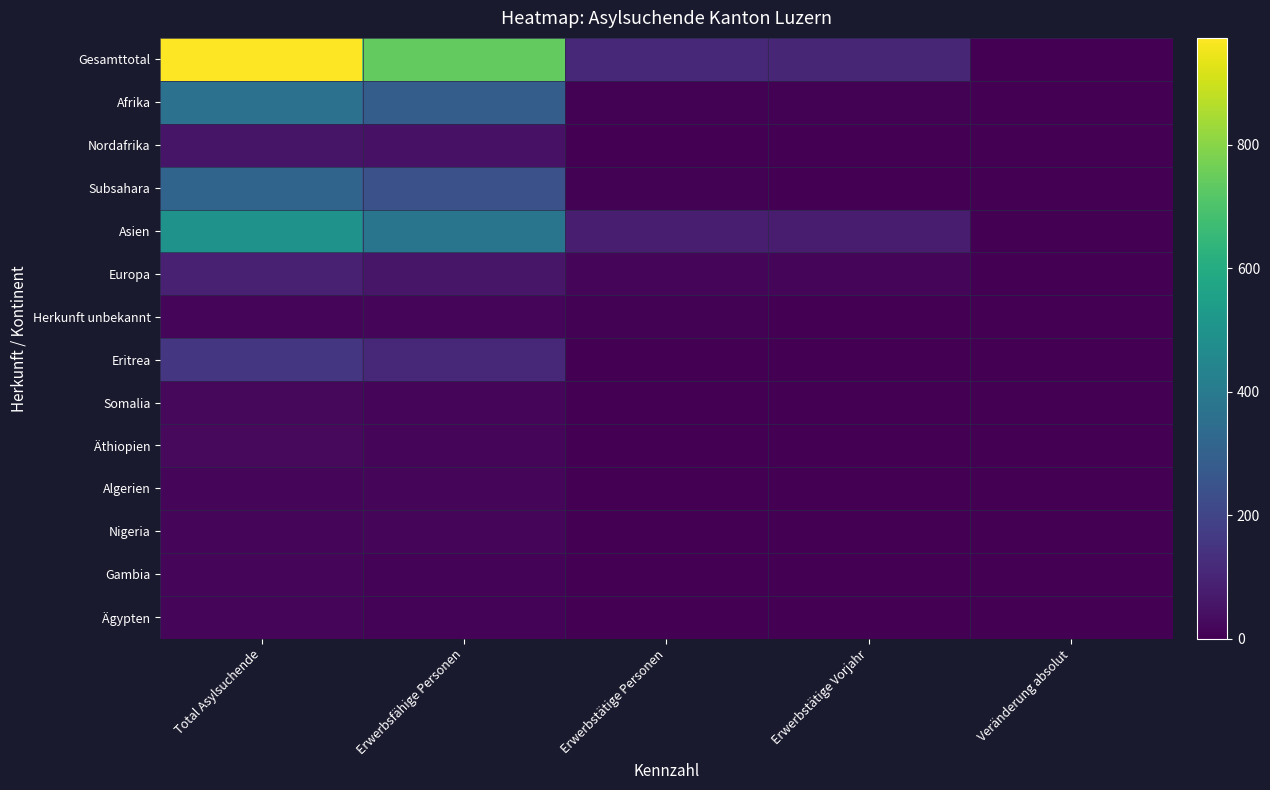

At which category does the chart reach its peak across all series?

Total Asylsuchende